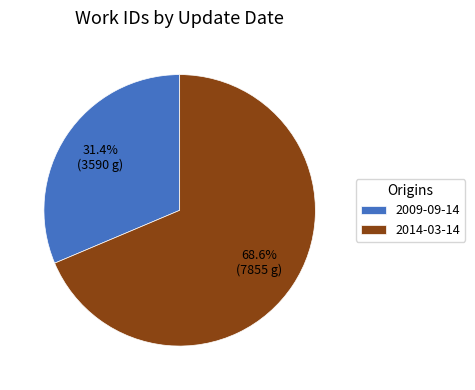

Which slice represents more than half of the pie?

2014-03-14